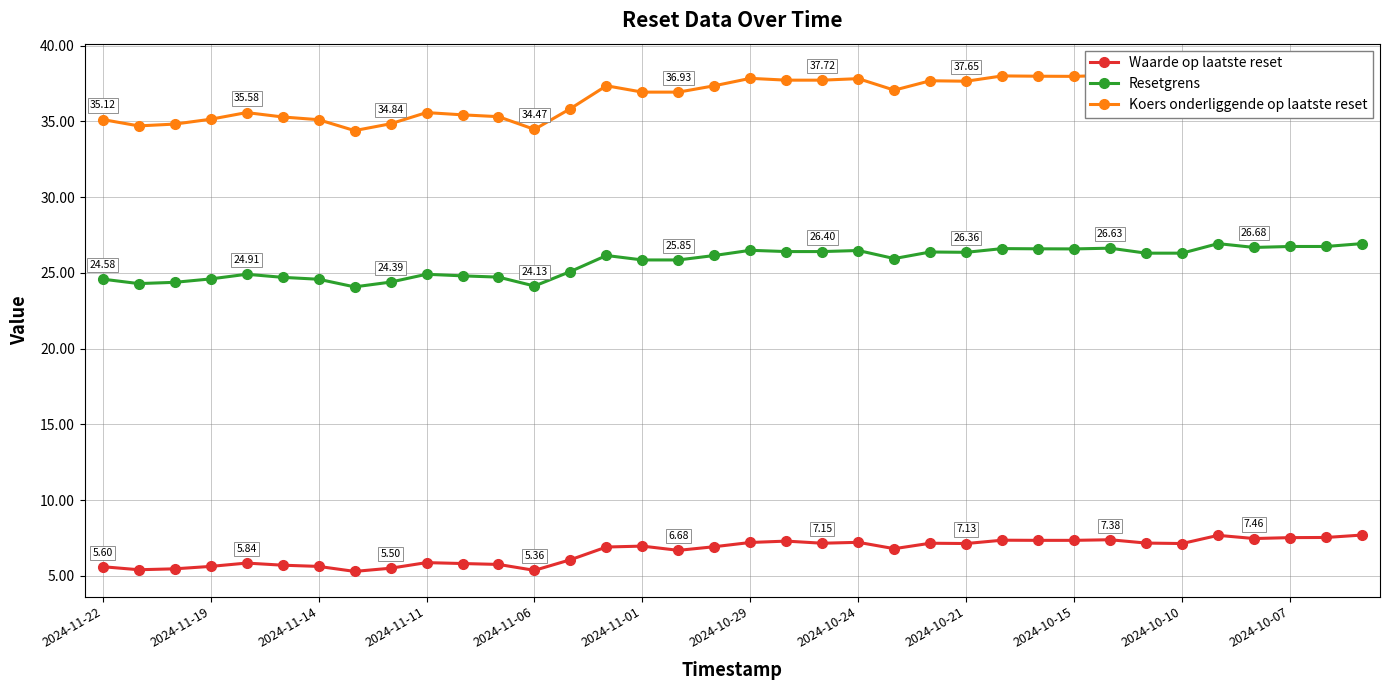

True or false: Resetgrens and Waarde op laatste reset intersect in this chart.

False